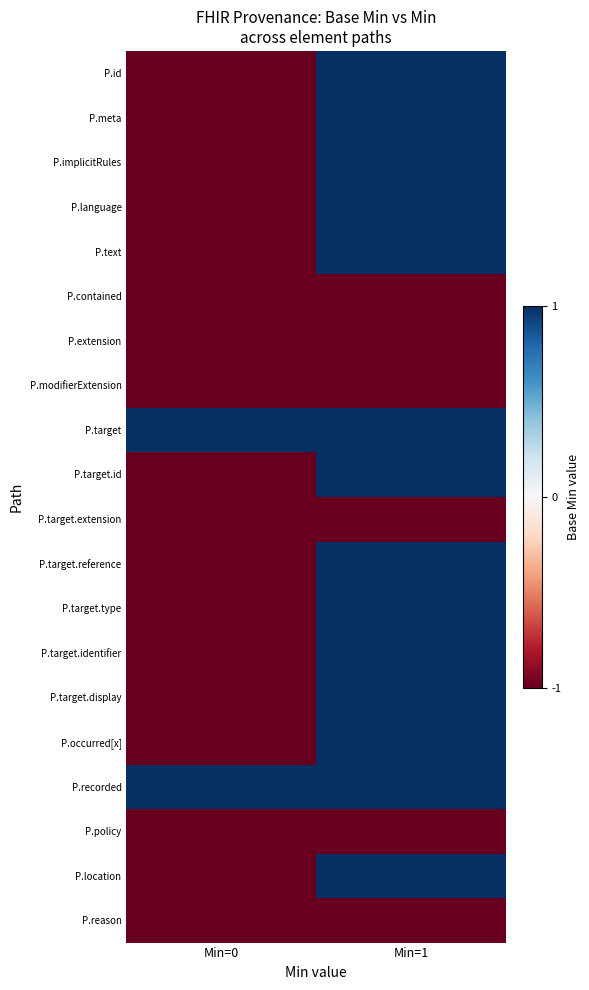

At which category is the sum across all series the highest?

Min=1